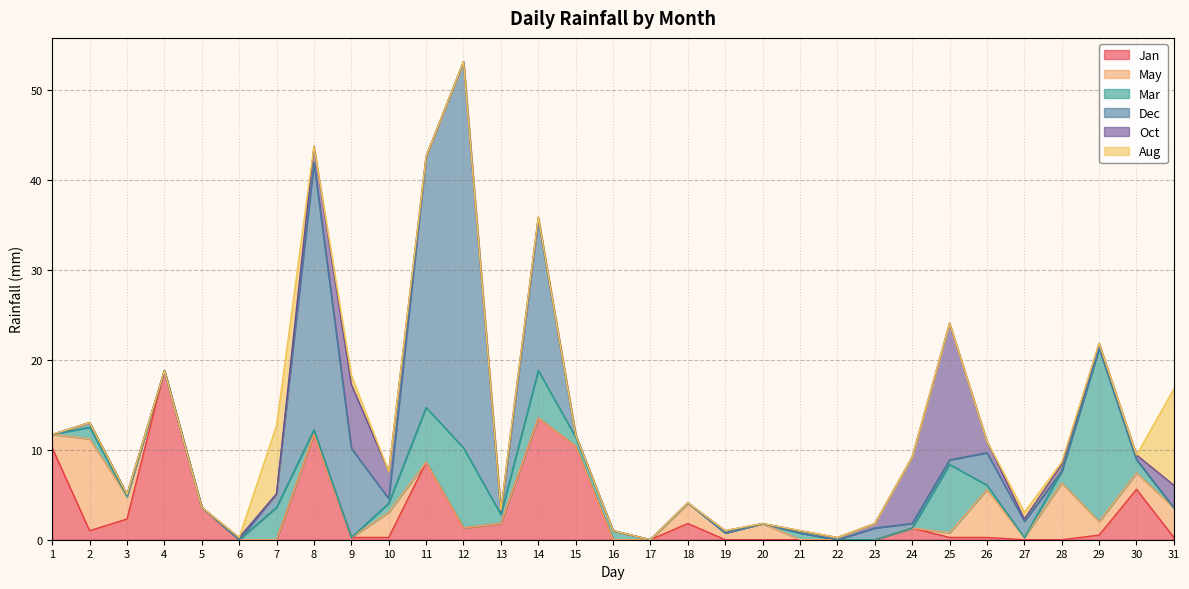

Which has a higher value, 31 or 18?

18